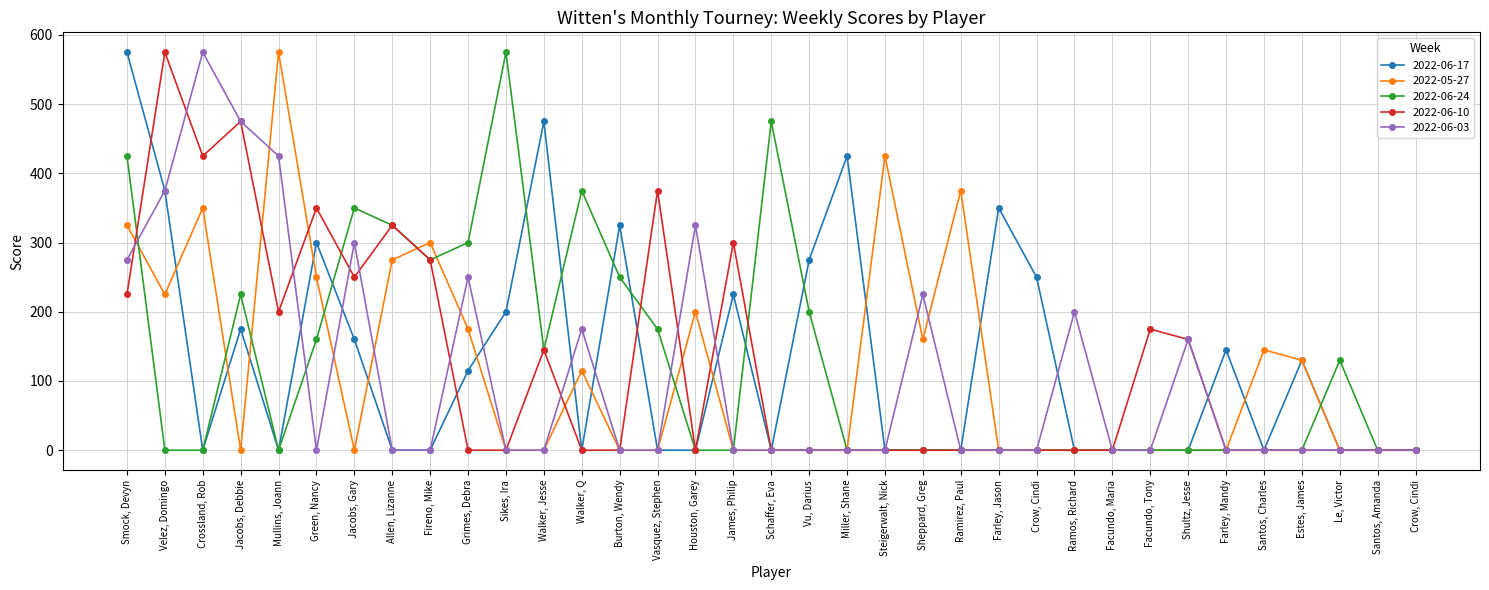

Which category has the lowest value in the 2022-06-03 series?

Green, Nancy